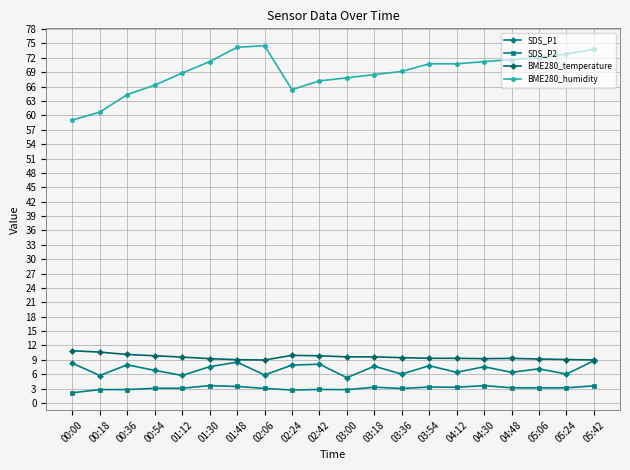

How many lines are shown in the chart?

4